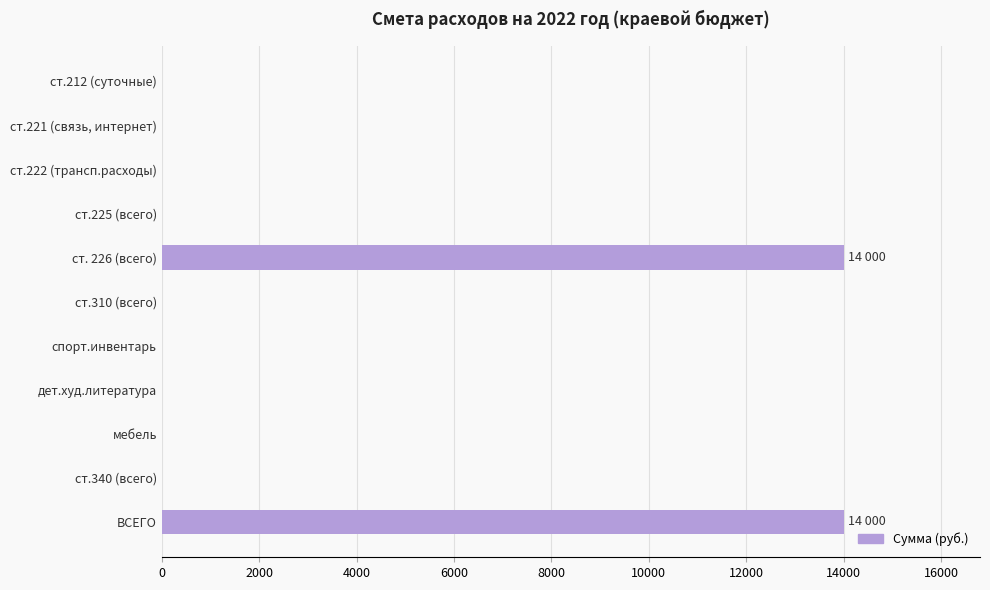

Is it true that the value at ст. 226 (всего) is 14000?

True